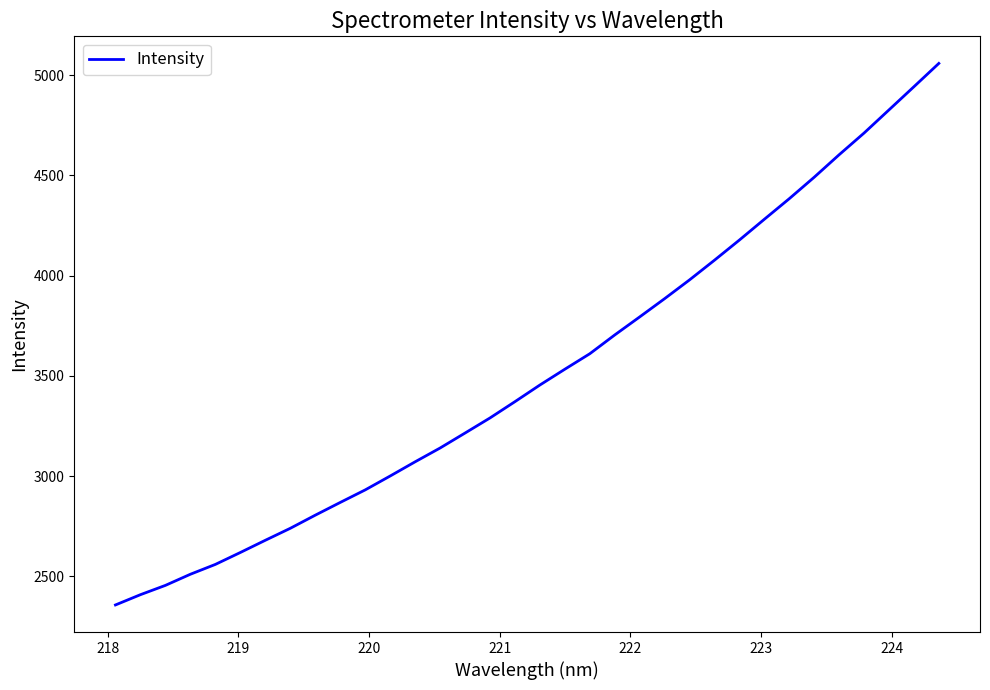

What is the greatest value displayed?

5058.4